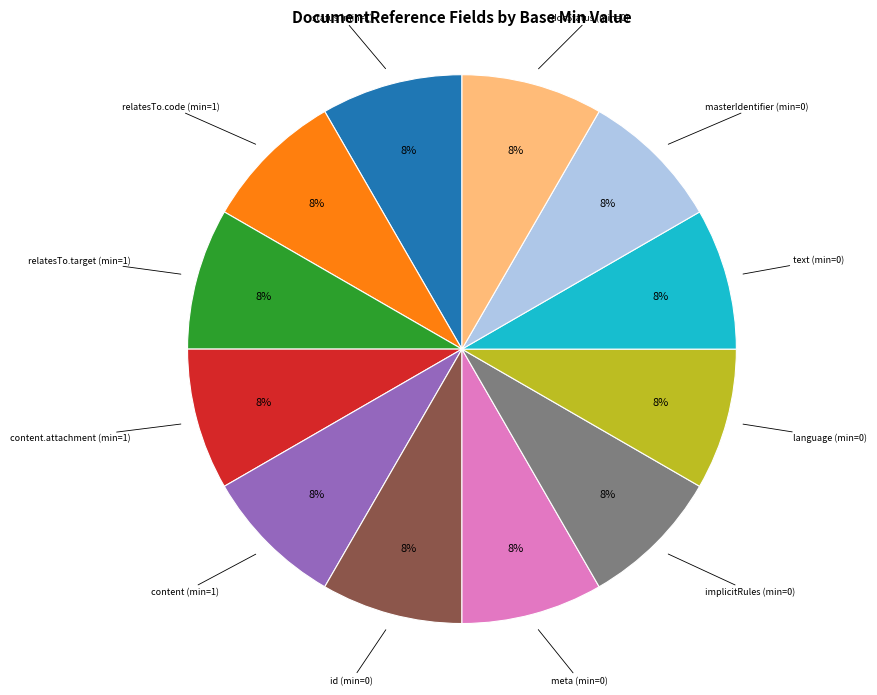

To the nearest percent, what is the average slice percentage?

8%